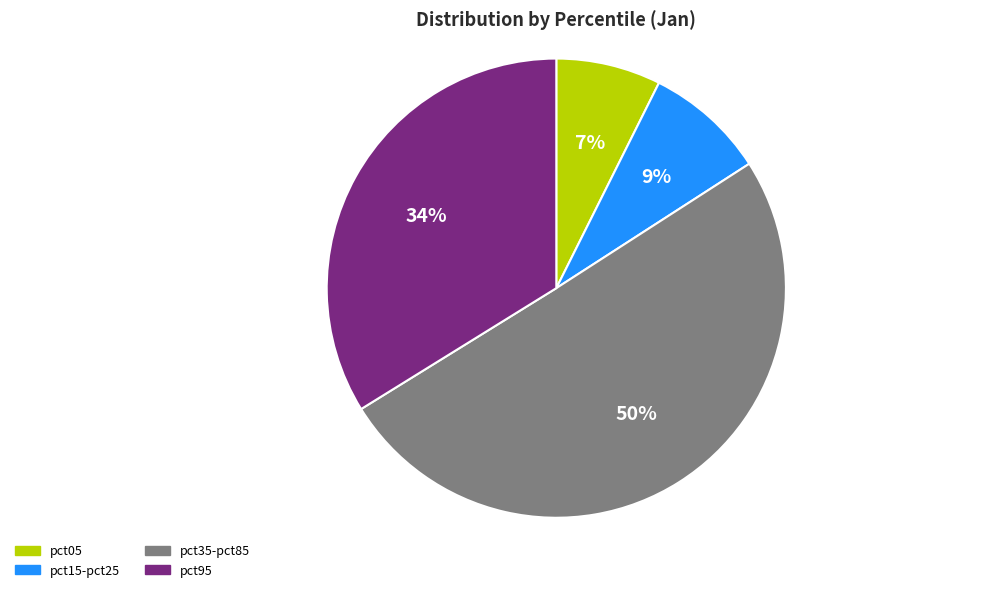

True or false: pct95 accounts for 23% of the total.

False